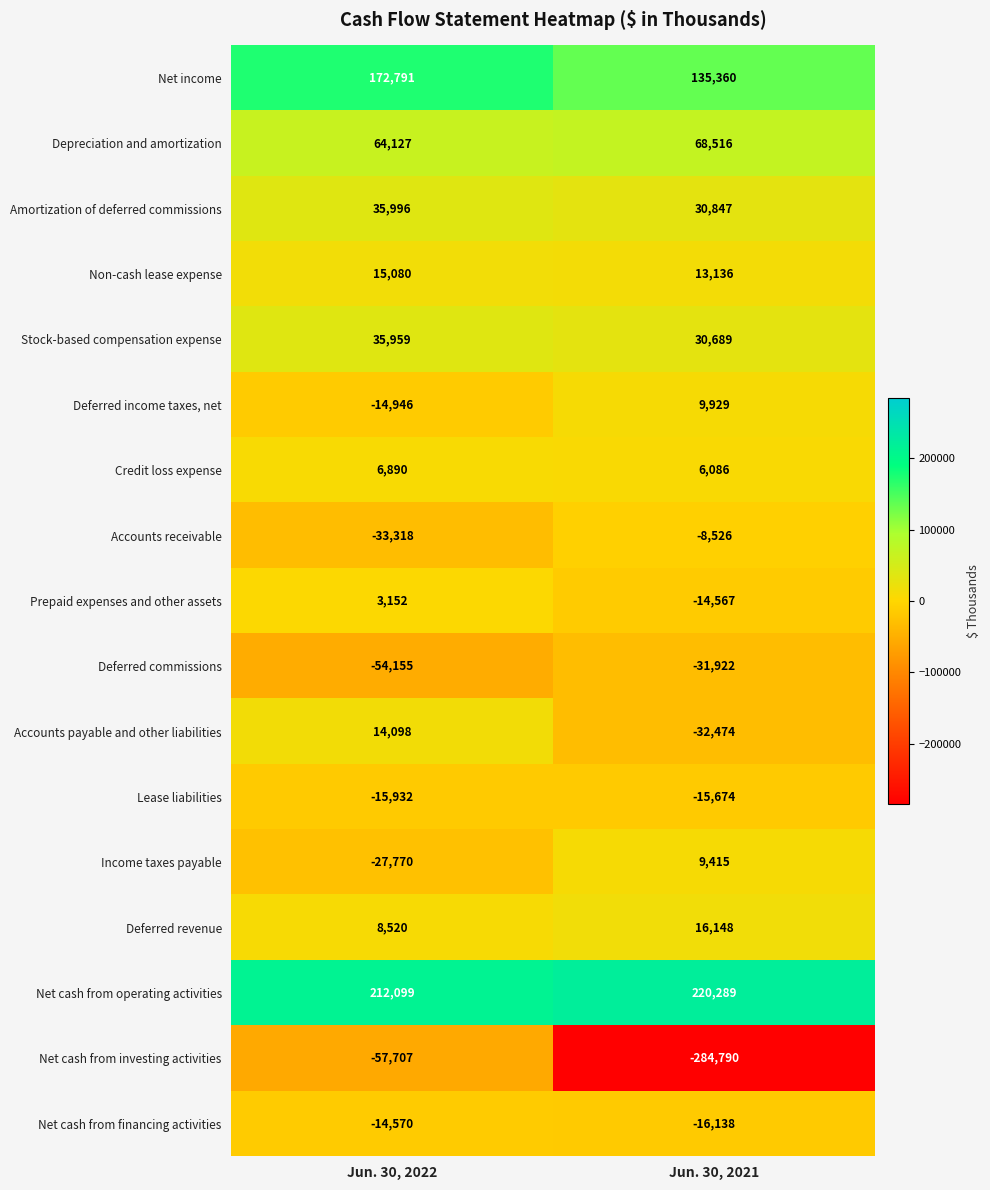

Read the Depreciation and amortization value at Jun. 30, 2022.

64127